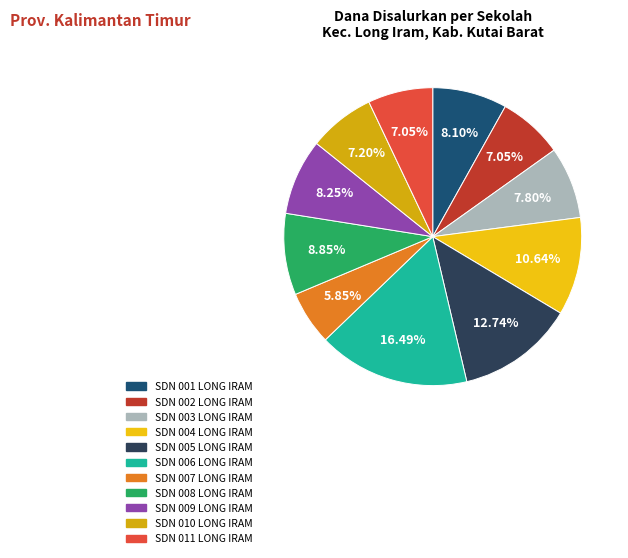

To the nearest percent, what percentage of the pie is SDN 008 LONG IRAM?

9%